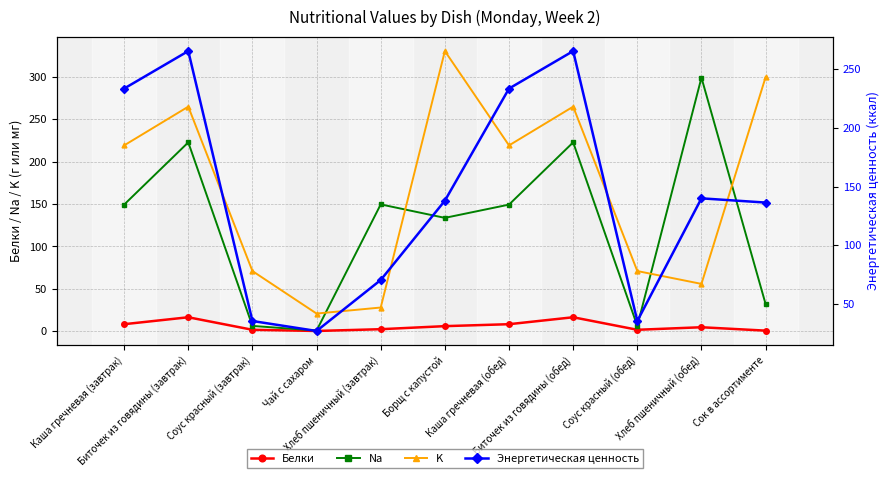

What is the value of the Белки point at the 9th from the left?

1.6